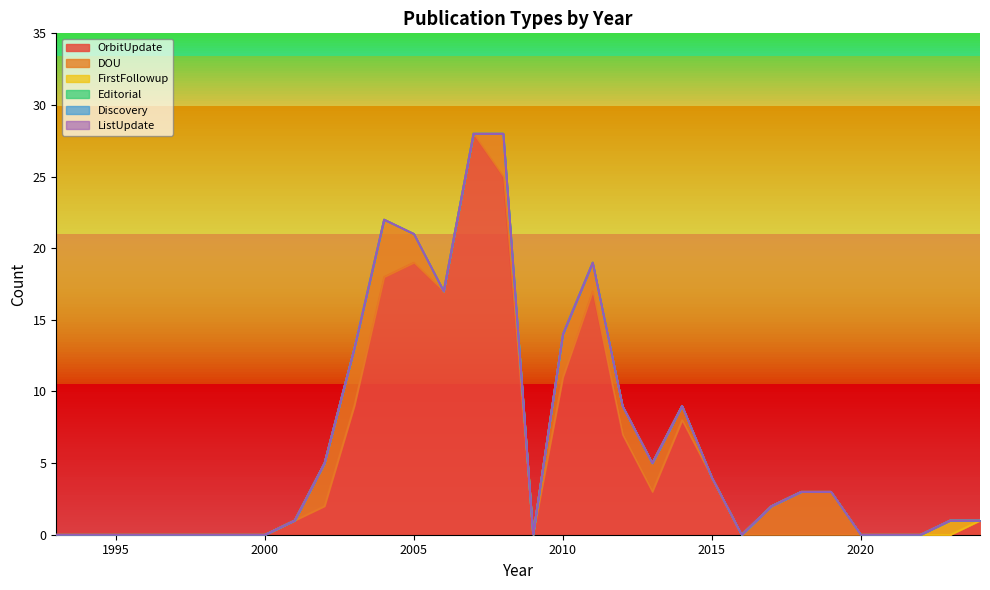

Which series has the largest range (max minus min)?

OrbitUpdate